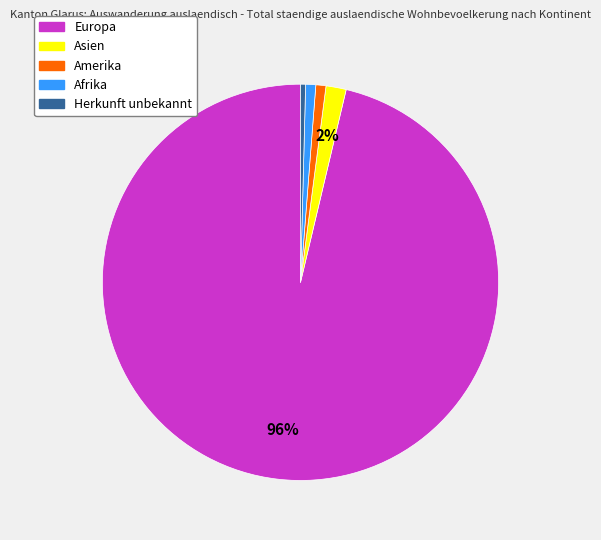

To the nearest percent, what is the difference between the Amerika and Asien slice percentages?

1%